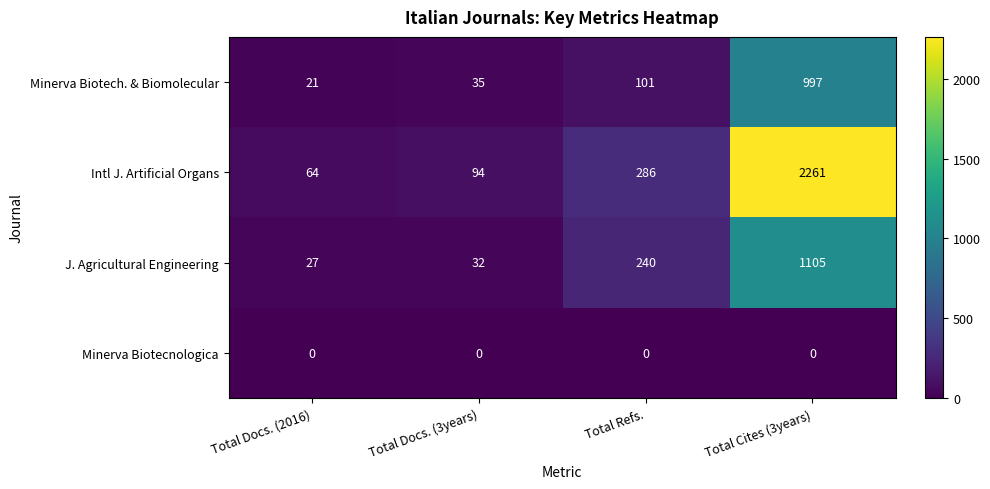

At how many categories does at least one series exceed 1277?

1